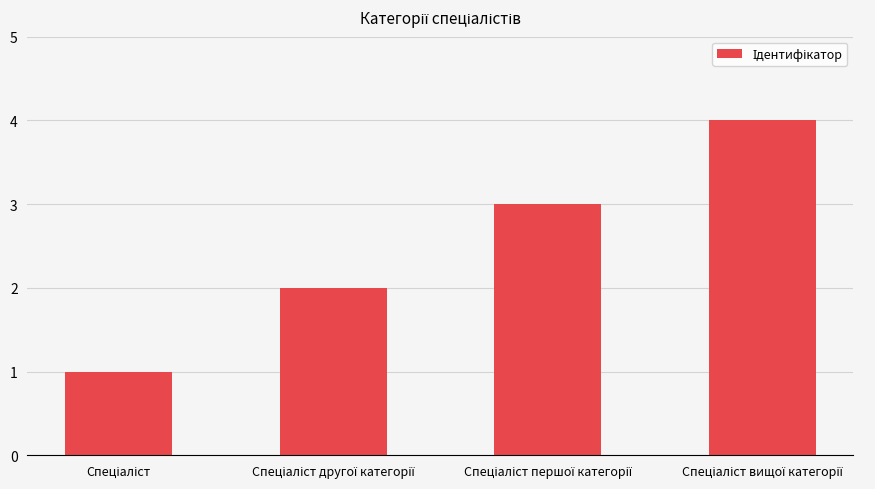

What is the sum of all values?

10